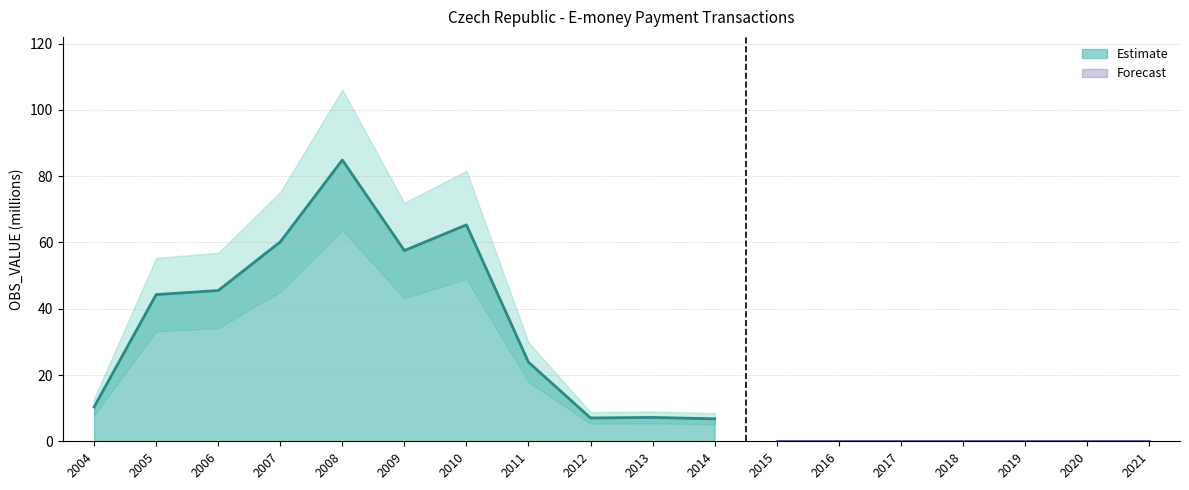

What is the approximate value at 2006?

45.5